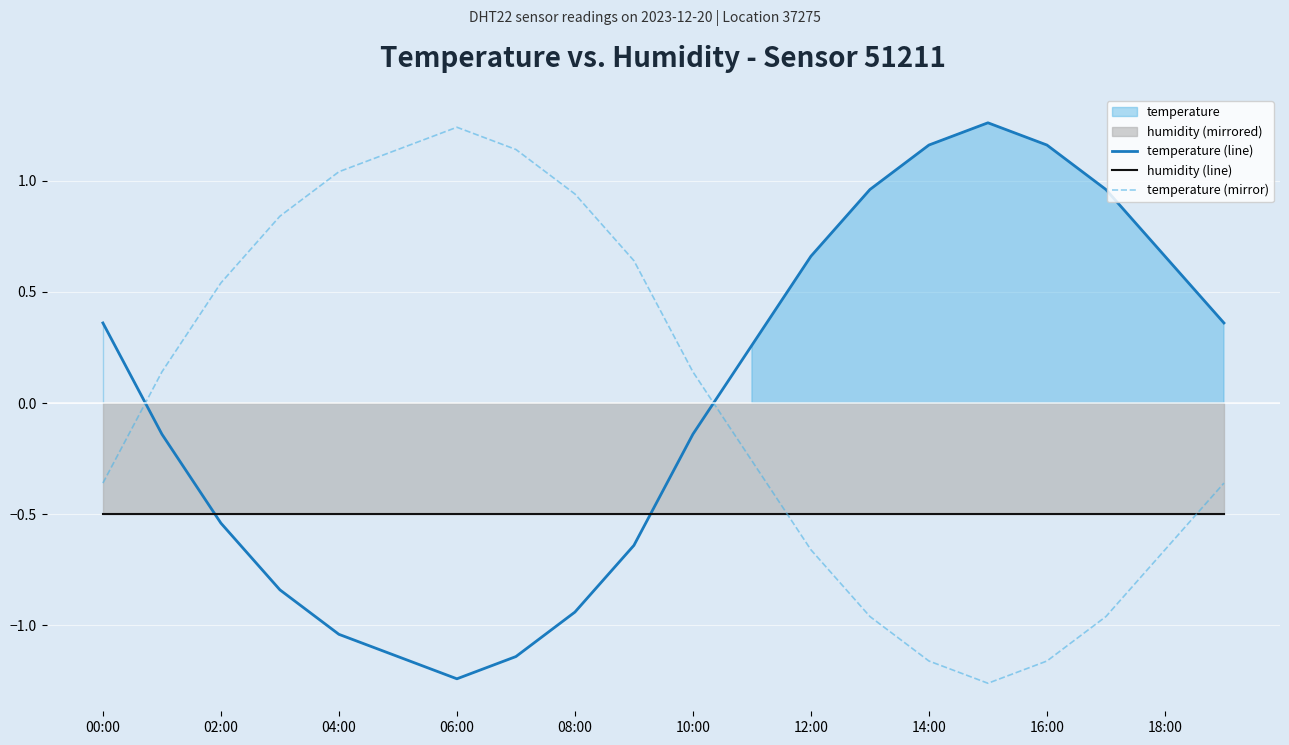

Is it true that humidity (line) equals -0.1 at 12:00?

False